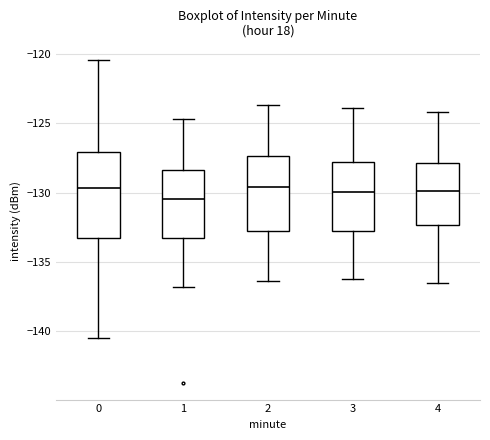

Reading left to right, read every box against the y-axis: the position of its median line, the range the box covers, and the ends of its whiskers. The values are not printed on the chart, so give them approximately, as read against the axis.

0: median -129.5, box -133.5 to -127.0, whiskers -140.5 to -120.5
1: median -130.5, box -133.5 to -128.5, whiskers -137.0 to -124.5
2: median -129.5, box -133.0 to -127.5, whiskers -136.5 to -123.5
3: median -130.0, box -133.0 to -128.0, whiskers -136.0 to -124.0
4: median -130.0, box -132.5 to -128.0, whiskers -136.5 to -124.0